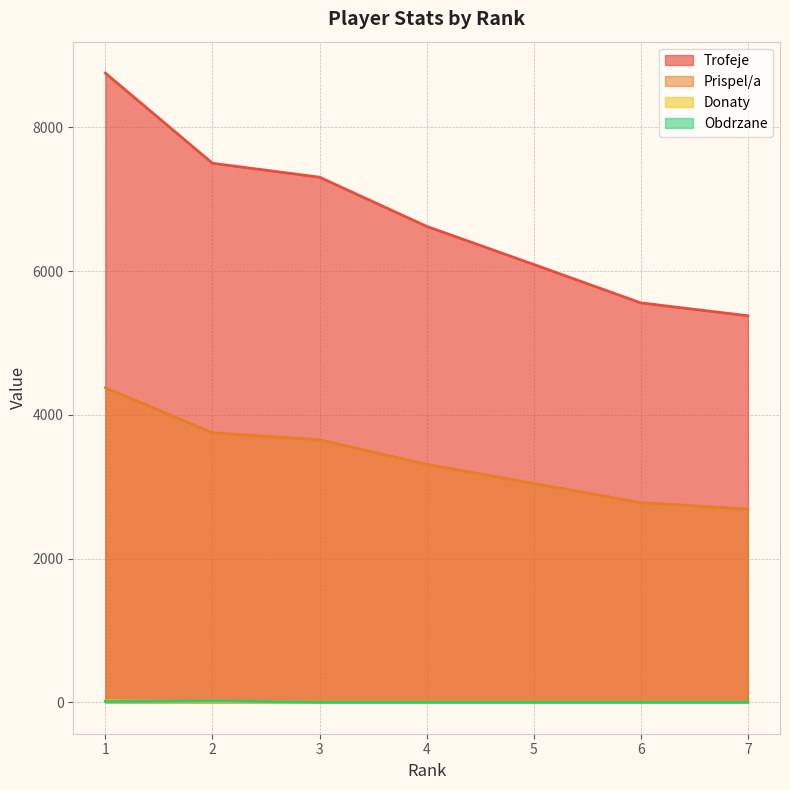

Is the value of Donaty at 3 greater than the value of Obdrzane at 1?

No